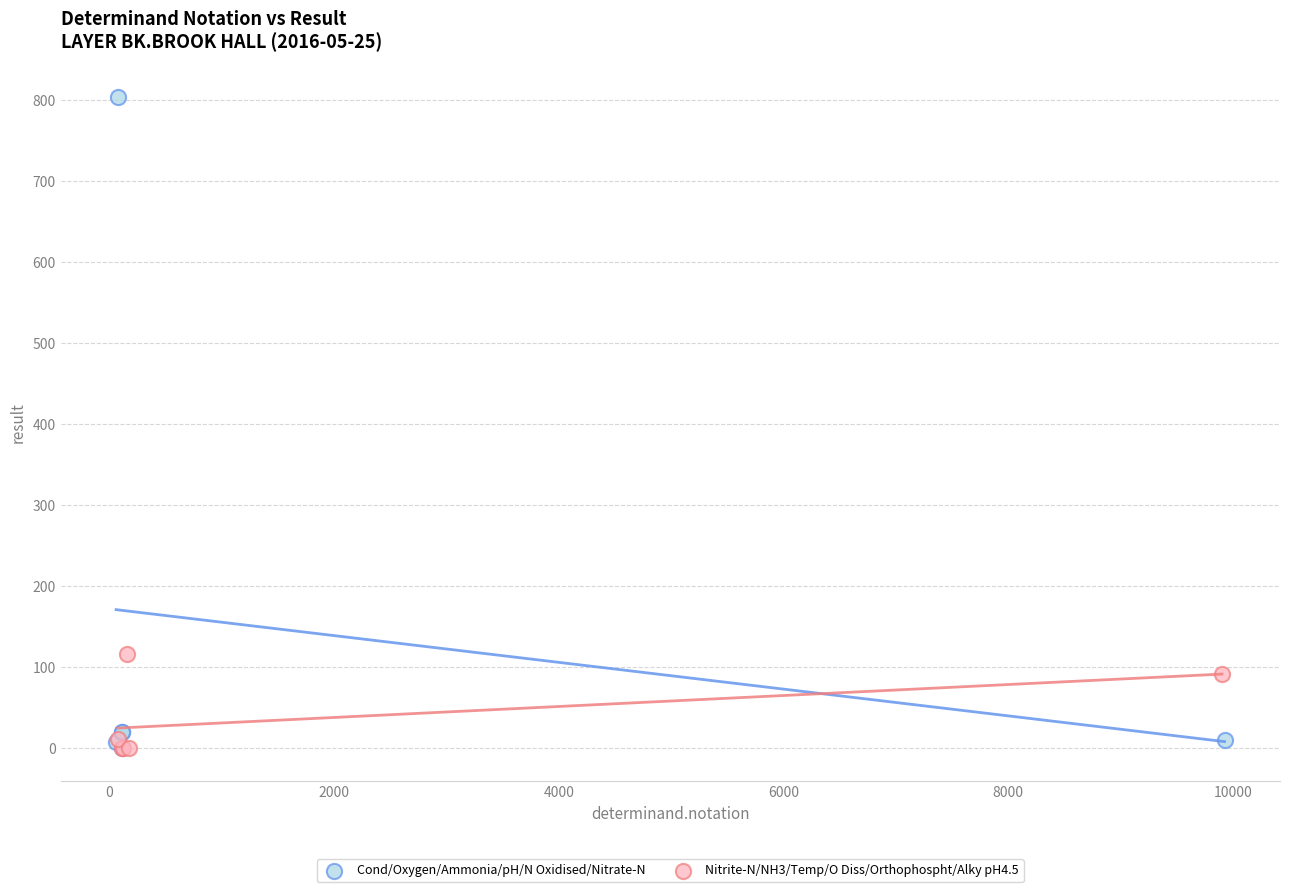

Which series has the widest spread of Y values?

Cond/Oxygen/Ammonia/pH/N Oxidised/Nitrate-N